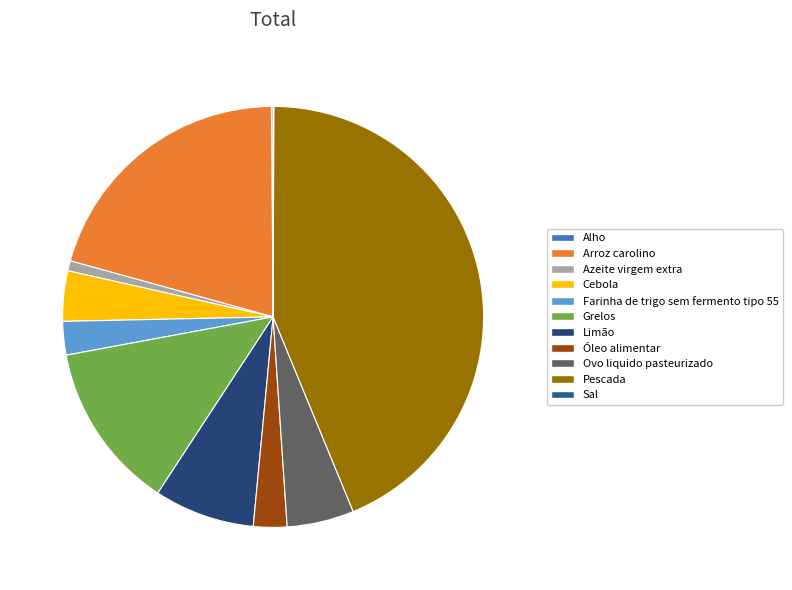

To the nearest percent, what is the combined percentage of Pescada and Grelos?

57%